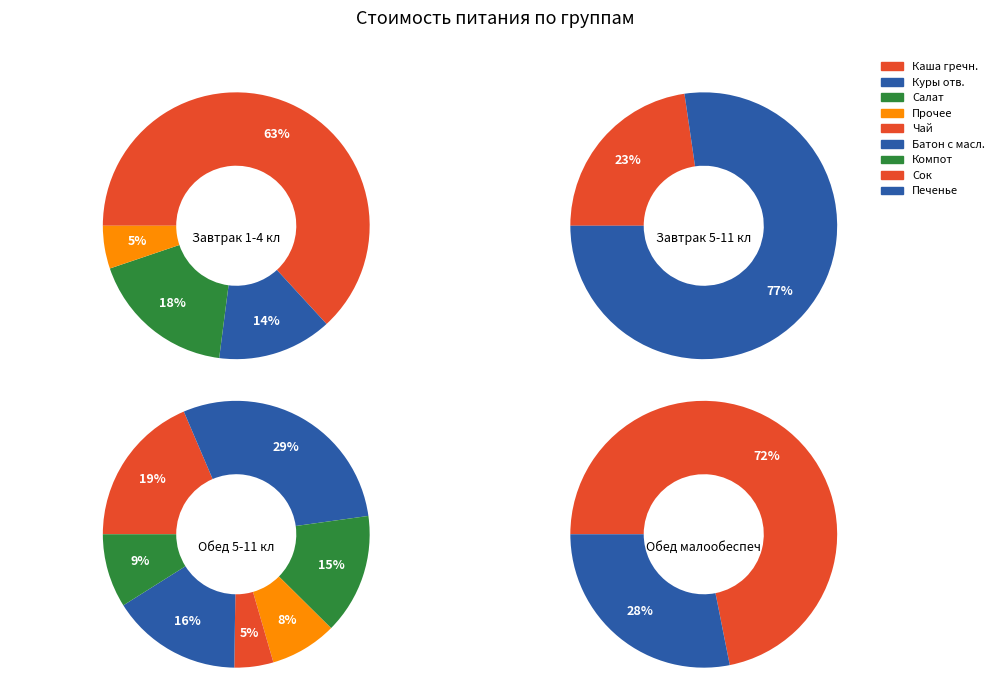

To the nearest percent, what is the difference between the Обед 5-11 кл and Обед малообеспеч slice percentages?

34%